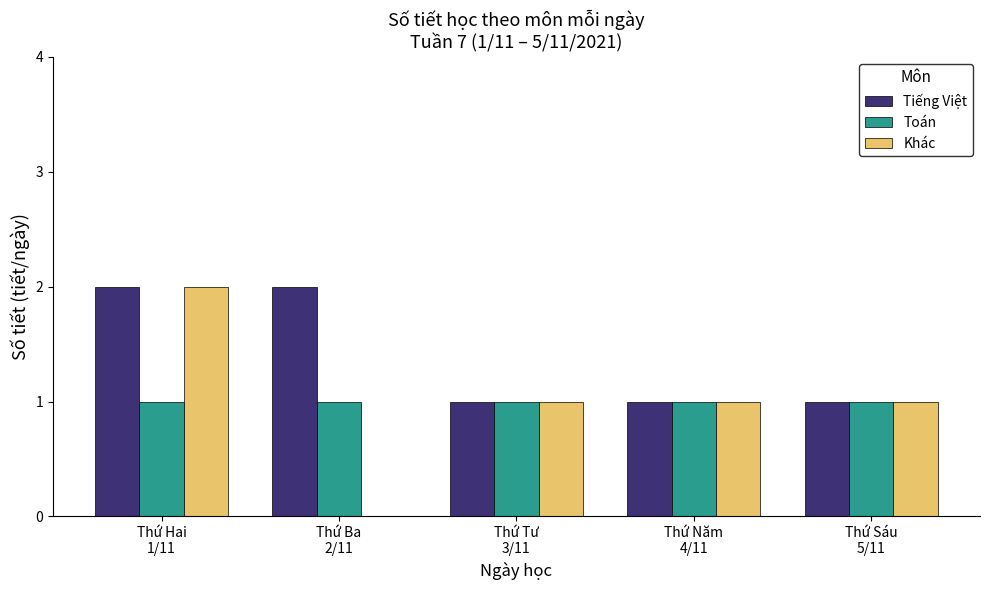

Which series has the largest total across all categories?

Tiếng Việt